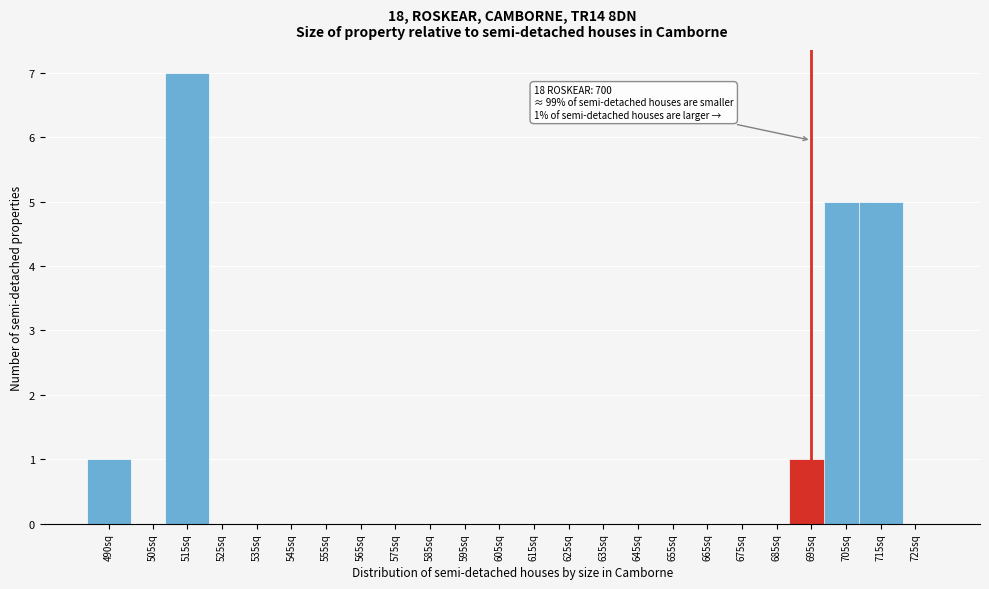

Reading right to left, what are all the values shown in this chart?

725sq=0	715sq=5	705sq=5	695sq=1	685sq=0	675sq=0	665sq=0	655sq=0	645sq=0	635sq=0	625sq=0	615sq=0	605sq=0	595sq=0	585sq=0	575sq=0	565sq=0	555sq=0	545sq=0	535sq=0	525sq=0	515sq=7	505sq=0	490sq=1